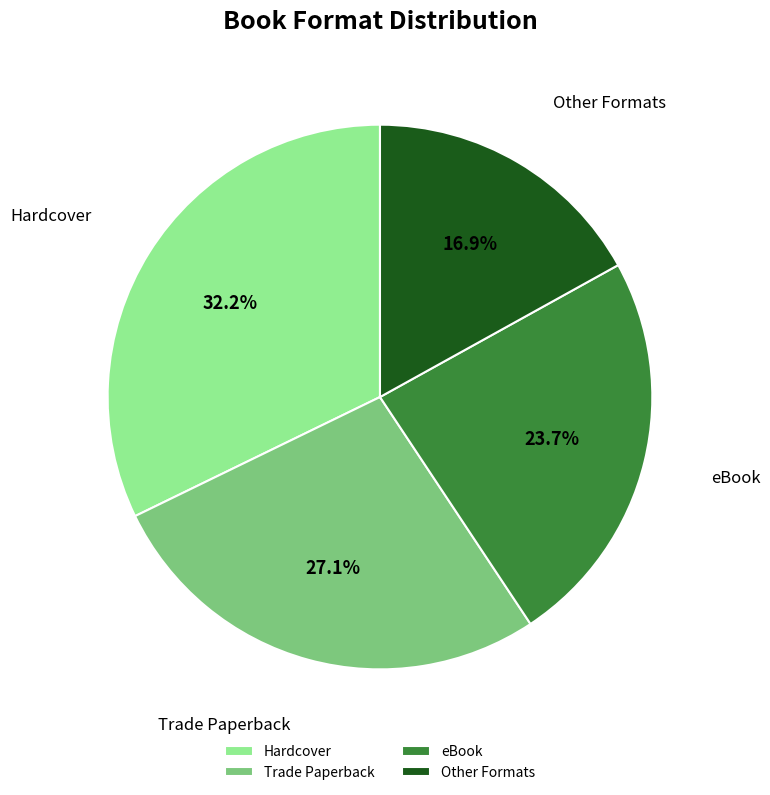

Is there any slice that represents more than half of the pie?

No